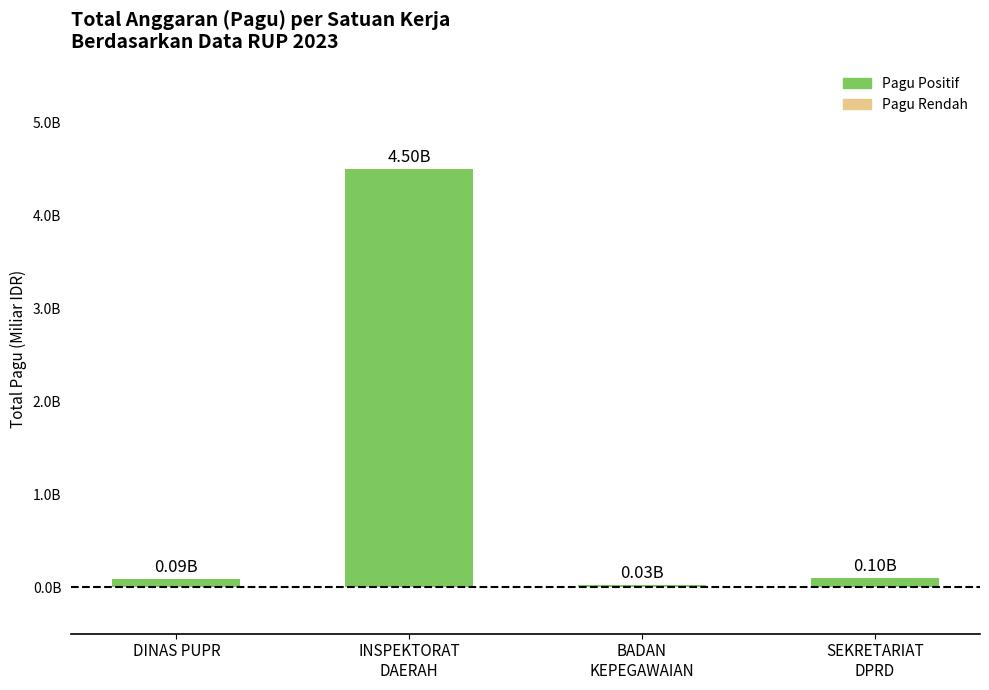

Reading left to right, extract all data points from this chart.

DINAS PUPR=0.1	INSPEKTORAT
DAERAH=4.5	BADAN
KEPEGAWAIAN=0.0	SEKRETARIAT
DPRD=0.1